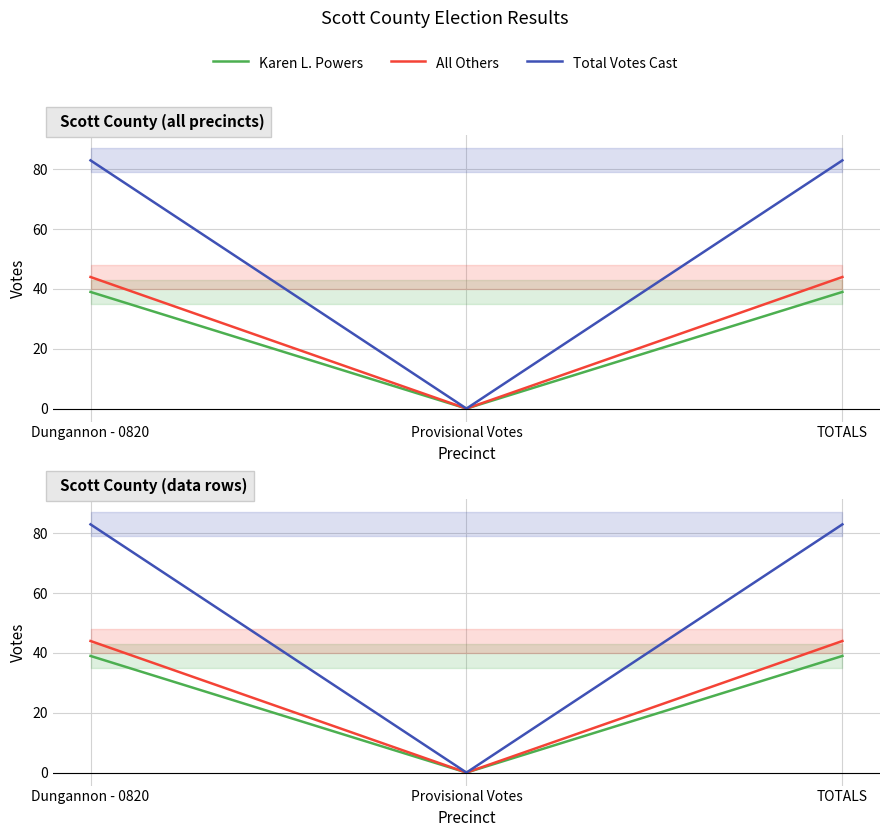

True or false: Total Votes Cast has a value of 120 at Dungannon - 0820.

False